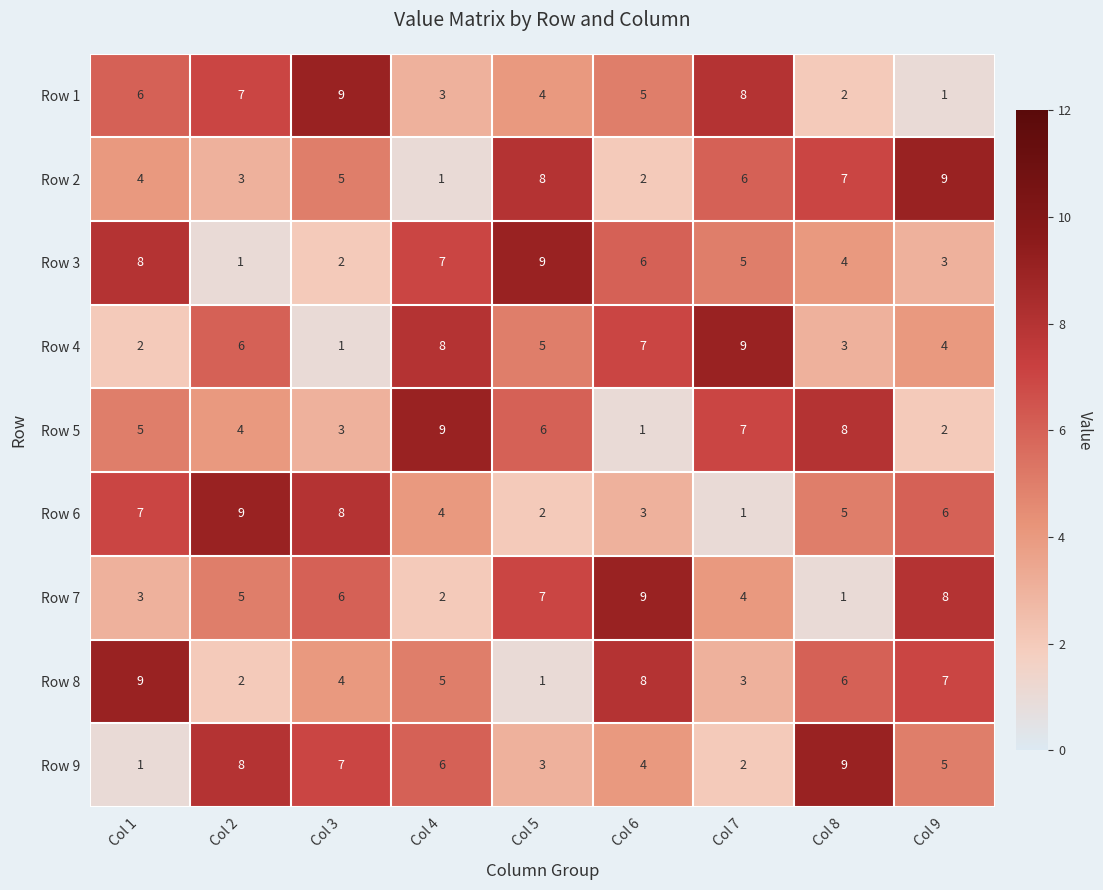

At Col 2, list the series in order from smallest to largest.

Row 3, Row 8, Row 2, Row 5, Row 7, Row 4, Row 1, Row 9, Row 6